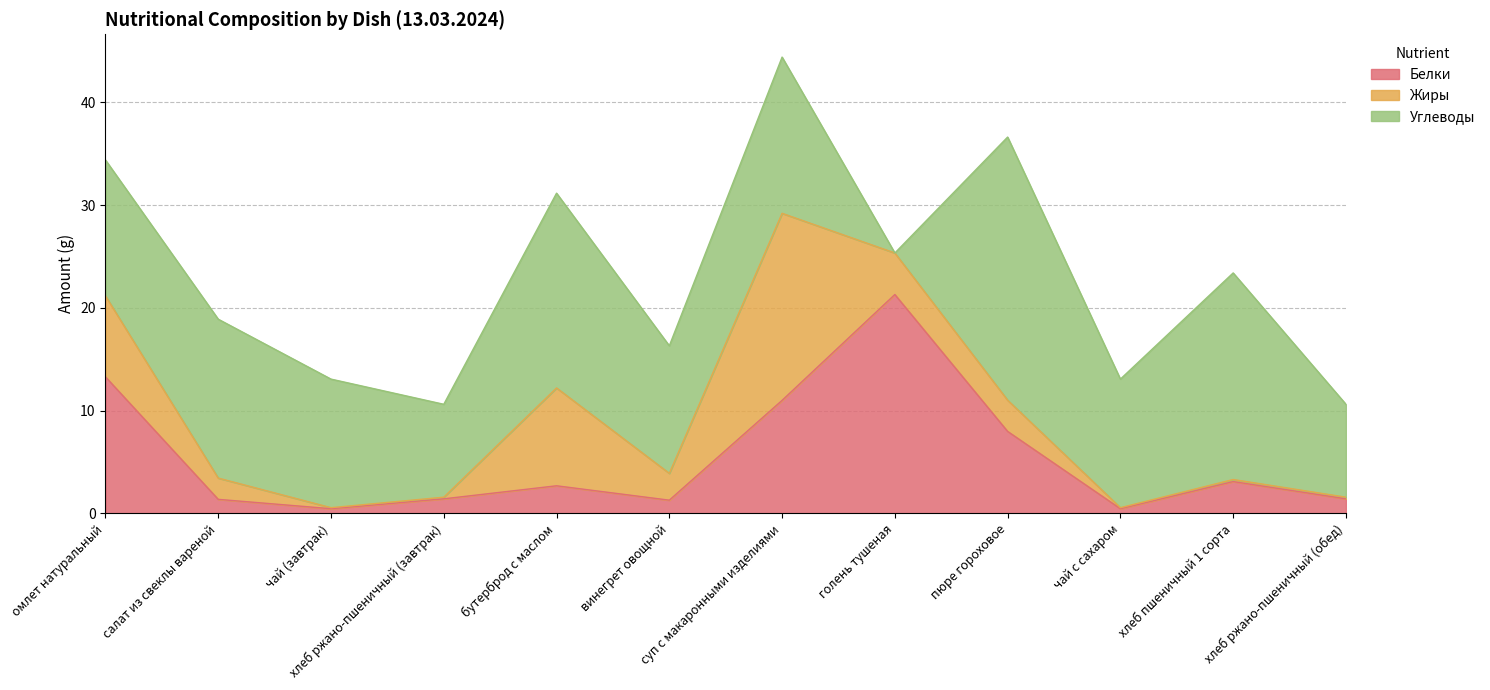

How many interior local valleys does the Жиры series have?

3